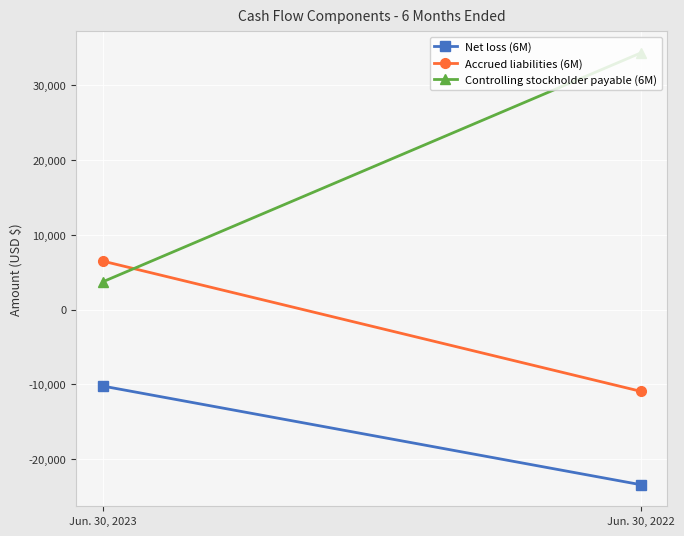

Rank the series by their maximum value, from highest to lowest.

Controlling stockholder payable (6M), Accrued liabilities (6M), Net loss (6M)